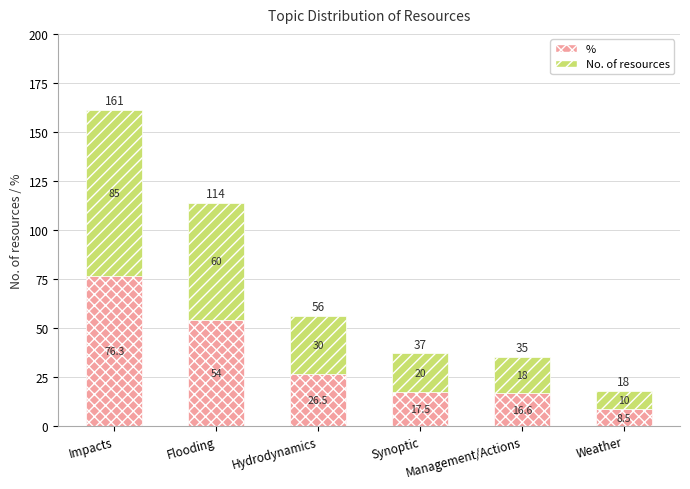

Does the chart contain stacked bars?

Yes